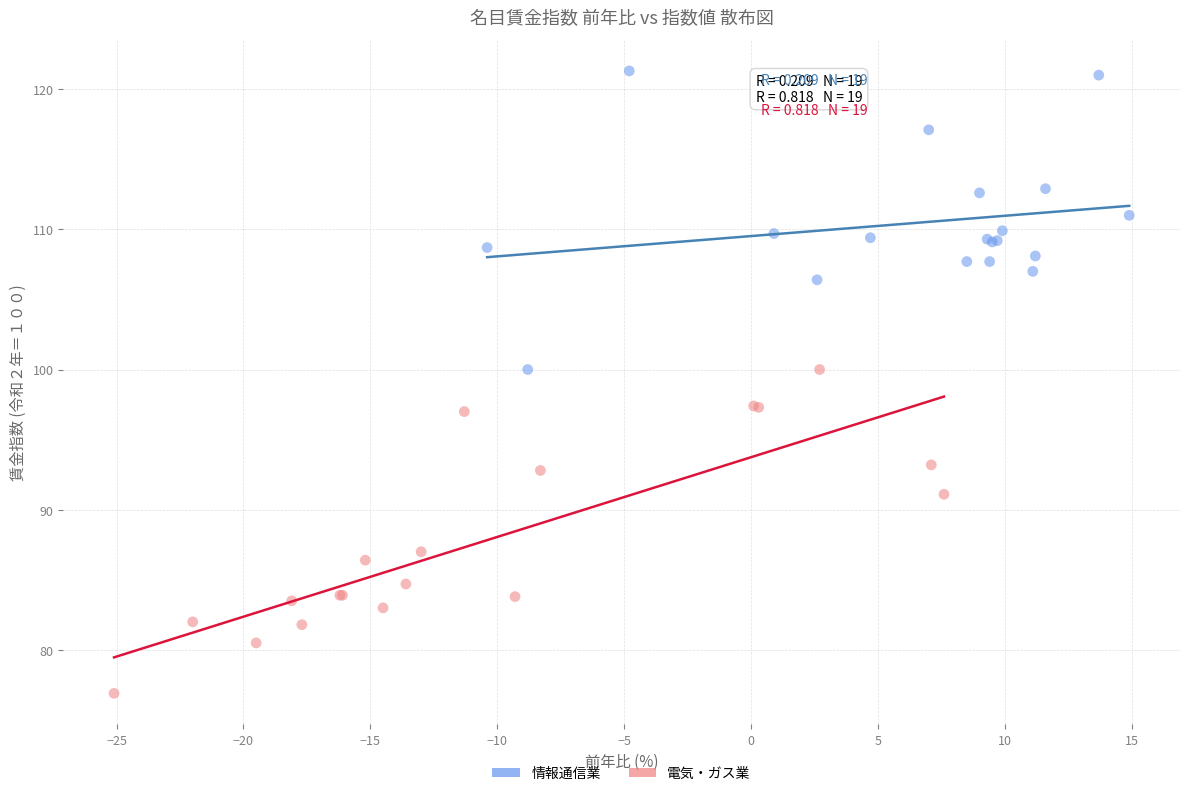

Which series contains the lowest Y value?

電気・ガス業